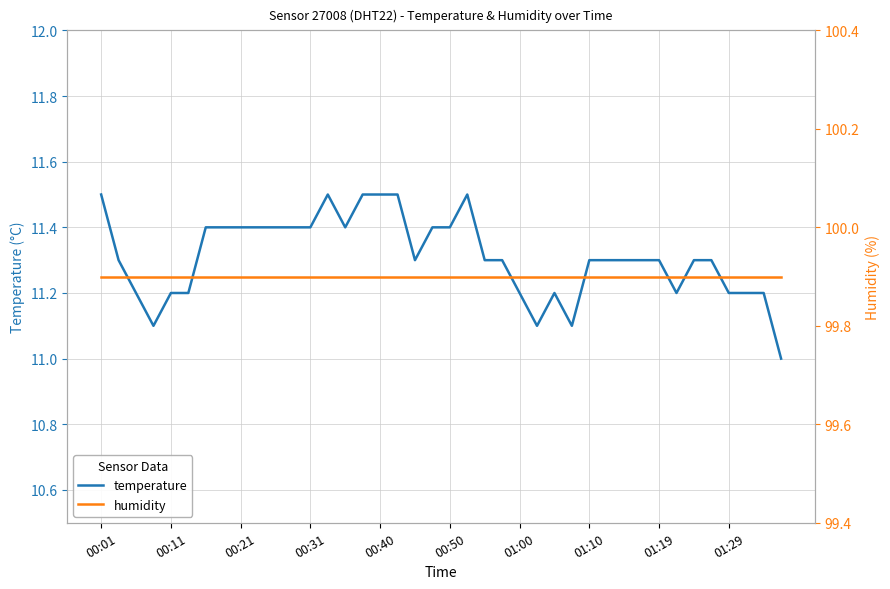

The temperature series shows 11.4 at 19. True or false?

True